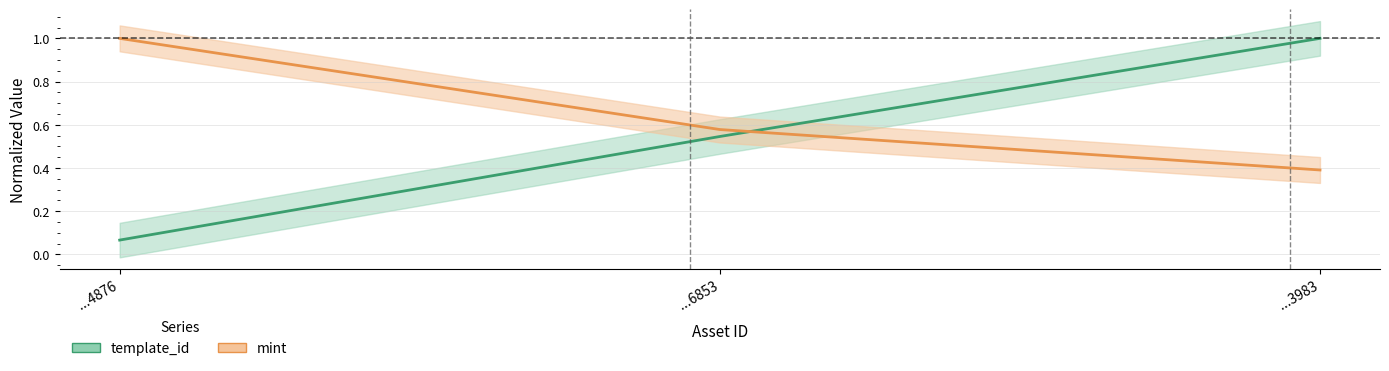

Does the chart display data point markers on the line(s)?

No